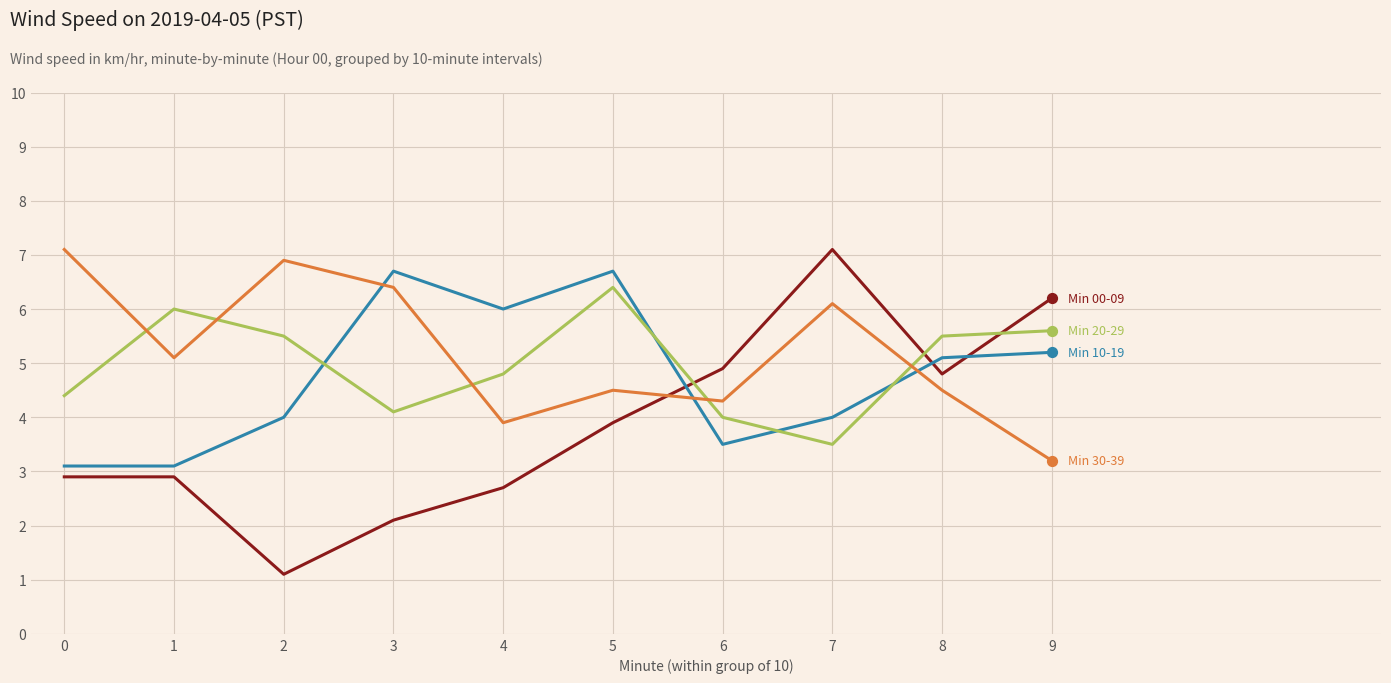

At which category is the sum across all series the highest?

5